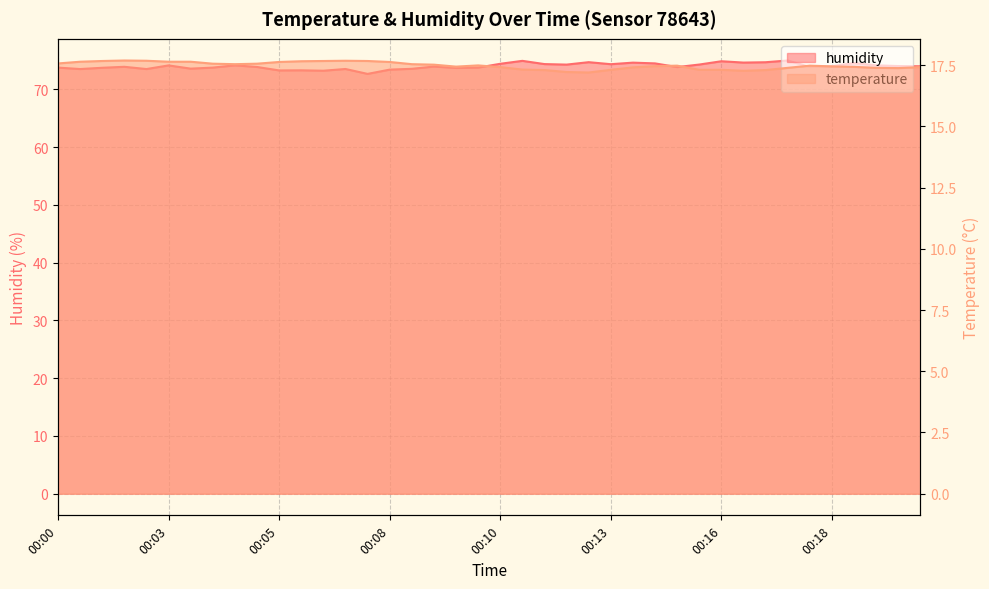

Where is the first local maximum for humidity?

00:02